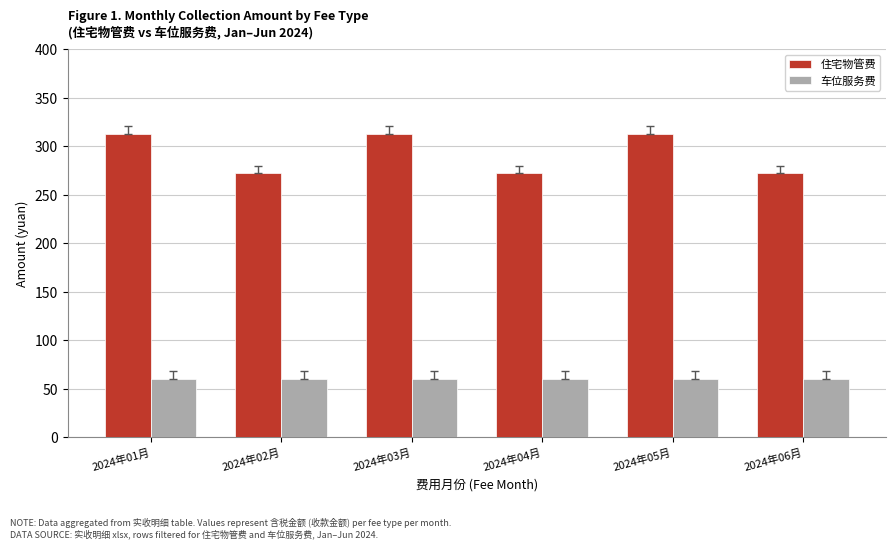

True or false: 住宅物管费 has a value of 456.1 at 2024年06月.

False